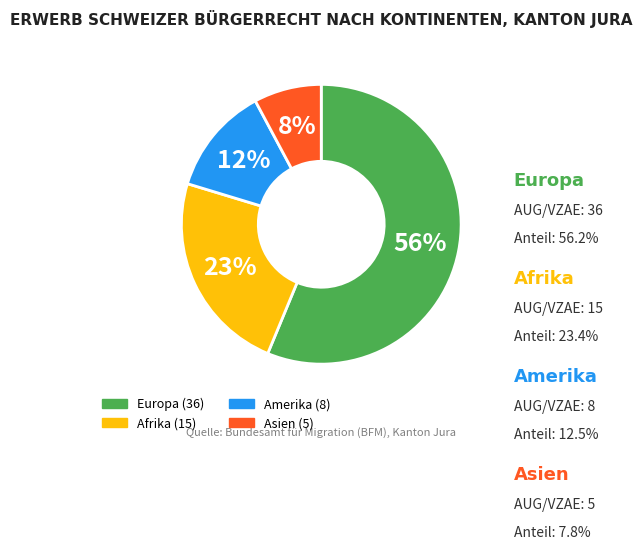

How many segments does this pie chart have?

4